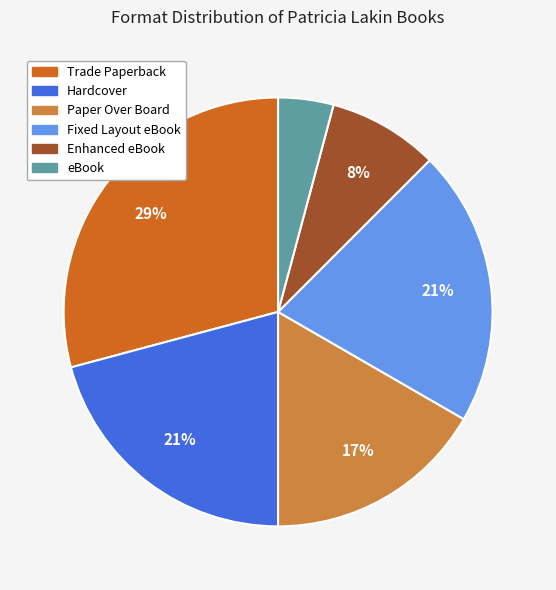

Which category has the biggest portion of the pie?

Trade Paperback